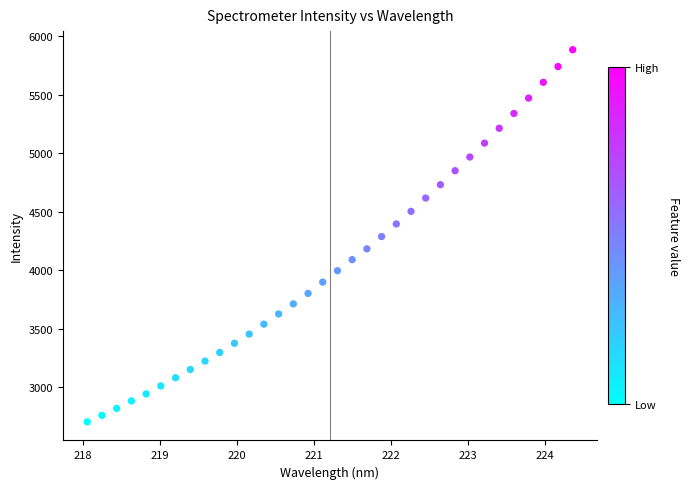

What is the range of X values (max minus min)?

6.3